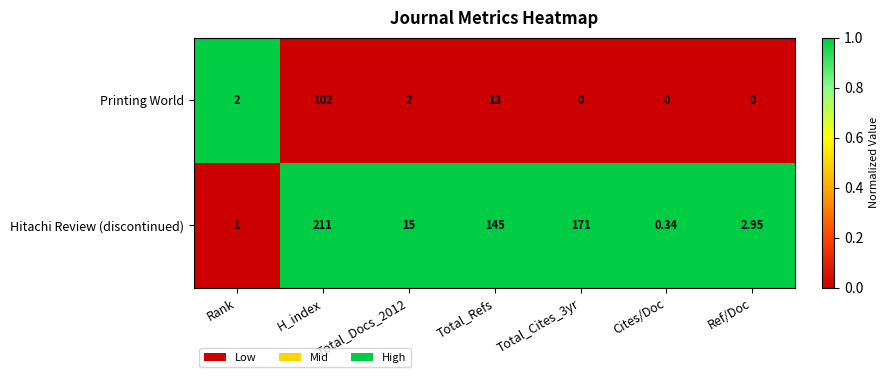

Rank the series by their maximum value, from lowest to highest.

Printing World, Hitachi Review (discontinued)